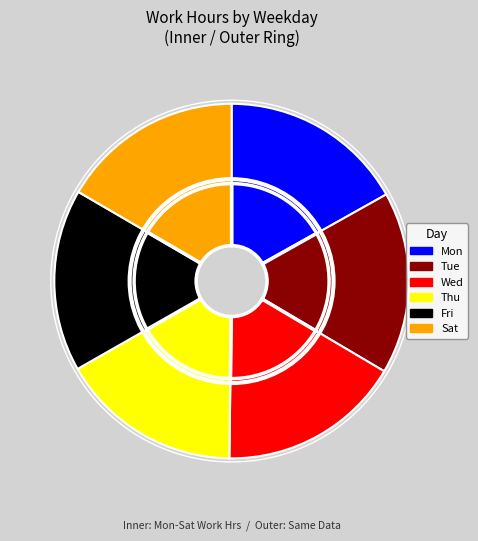

Does Thu represent more than half of the total?

No